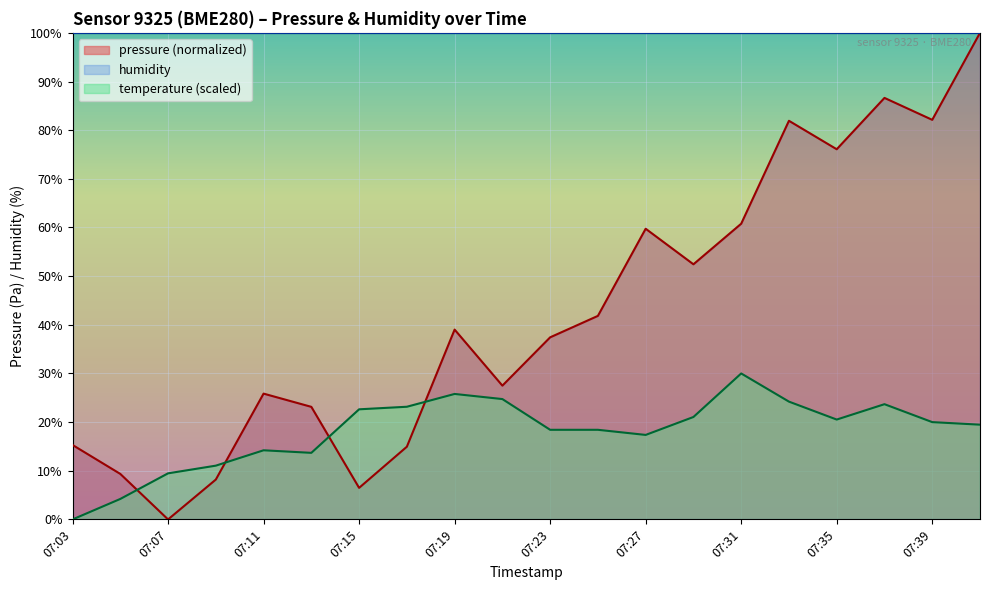

What is the value of the temperature point at the 9th from the left?

25.8